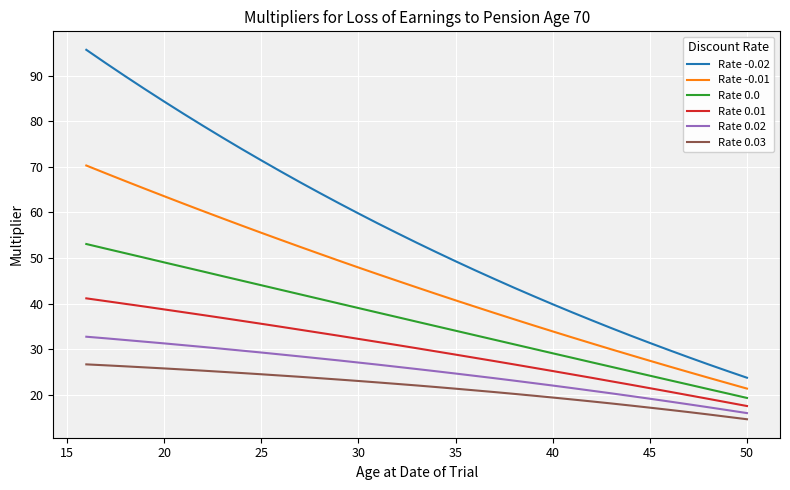

What is the difference between the maximum and minimum values in the Rate 0.03 series?

12.0